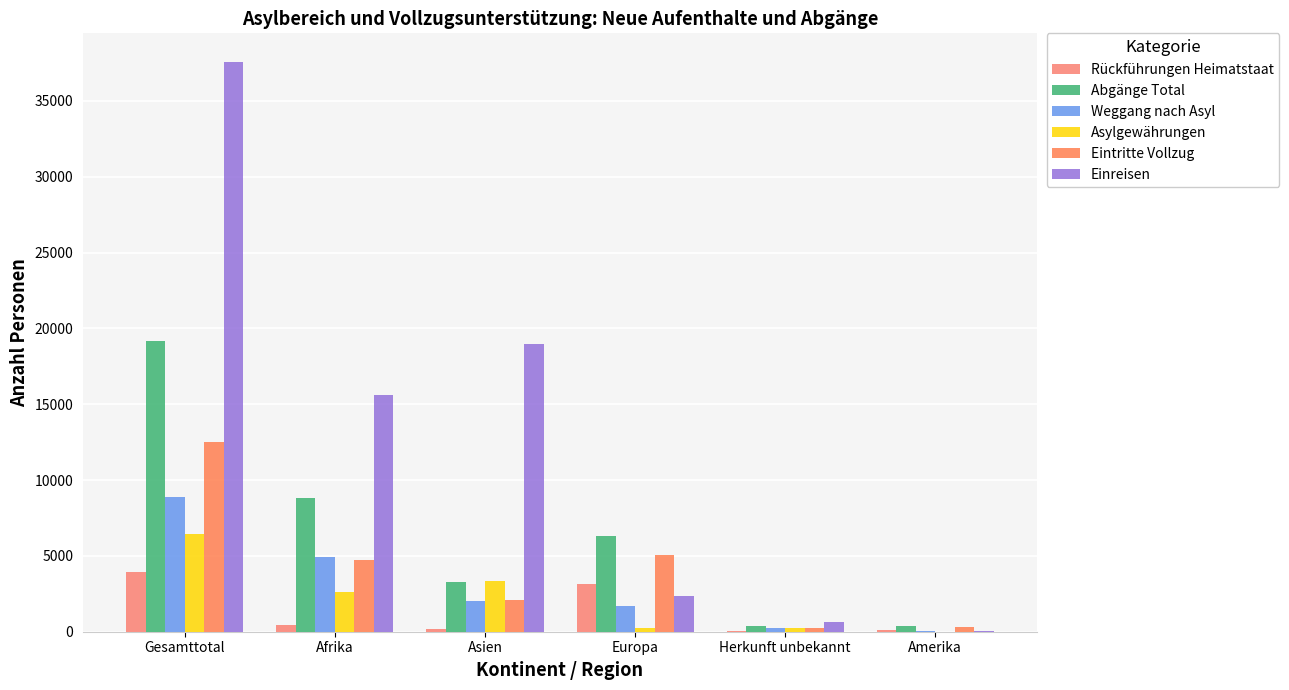

At how many categories does at least one series exceed 31700?

1